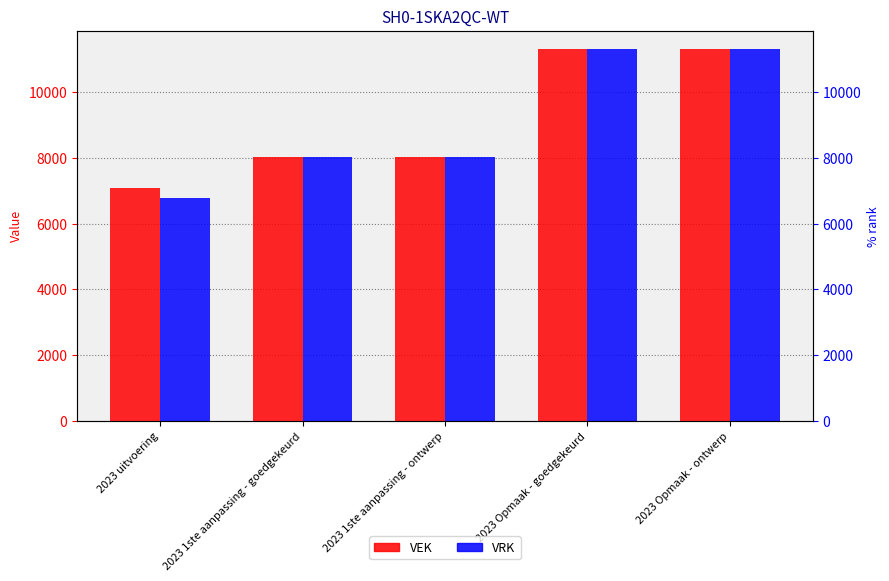

Are the bars grouped side by side (vs. stacked)?

Yes